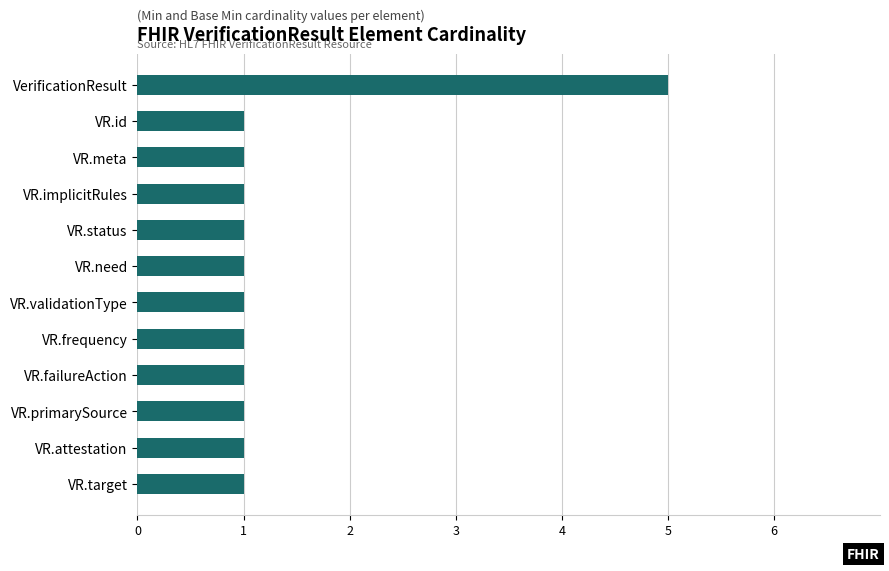

Which label corresponds to the largest value in the chart?

VerificationResult